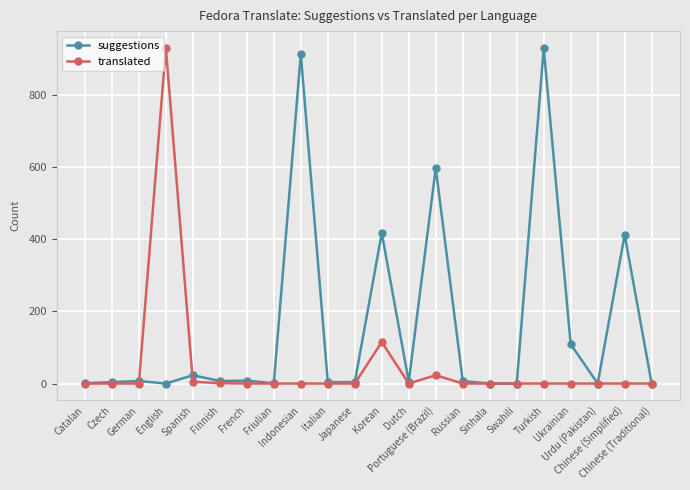

What is the sum of the suggestions values at Portuguese (Brazil) and Catalan?

598